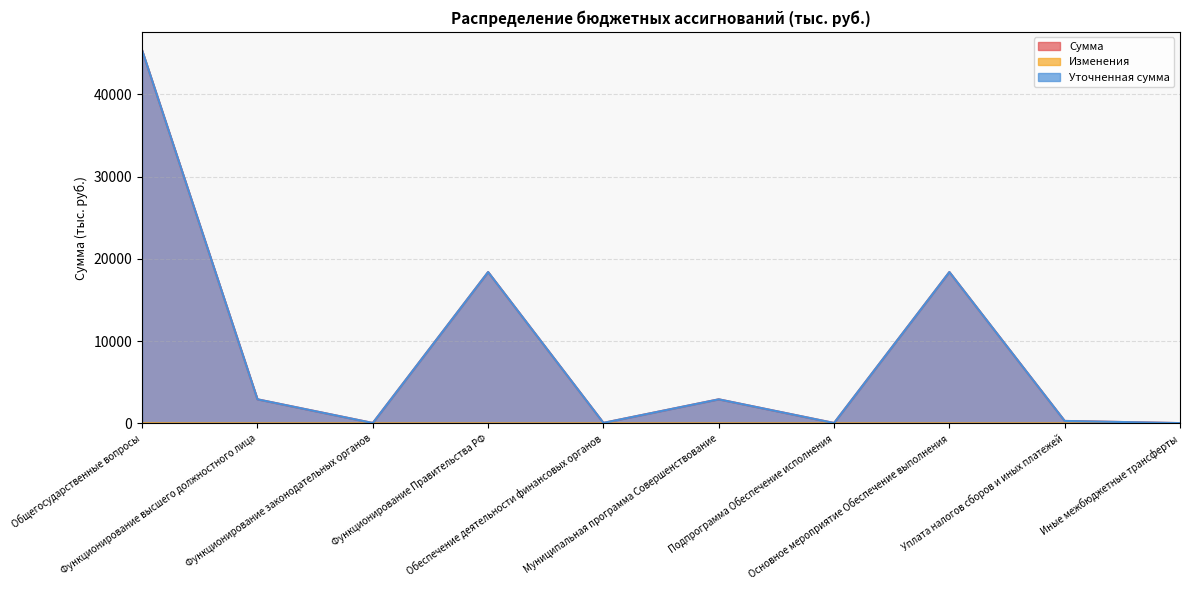

What are all the series names shown in the legend?

Сумма, Изменения, Уточненная сумма